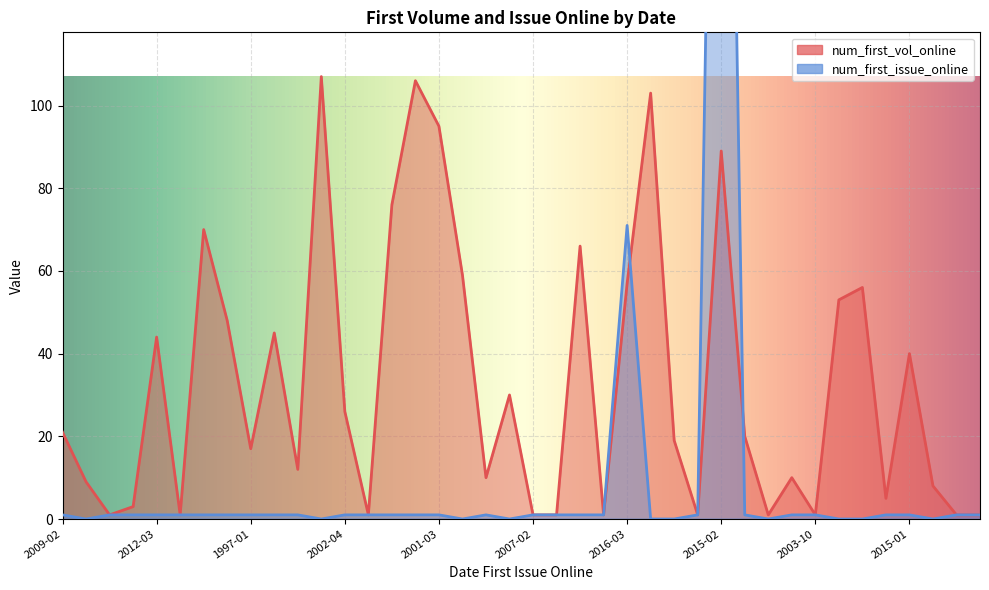

How many data points in num_first_vol_online are above 20?

19